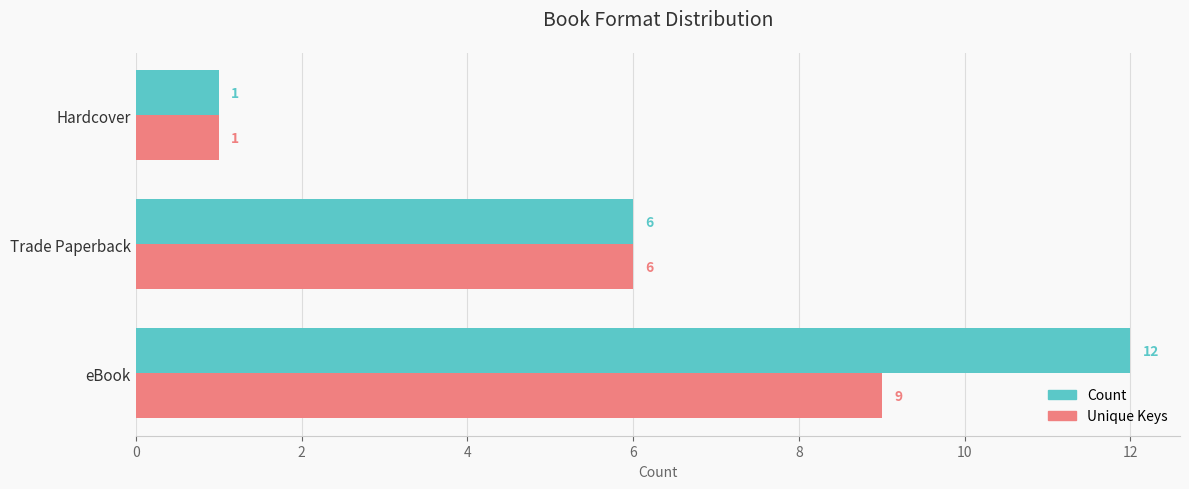

List the labels in order of Count value, largest first.

eBook, Trade Paperback, Hardcover